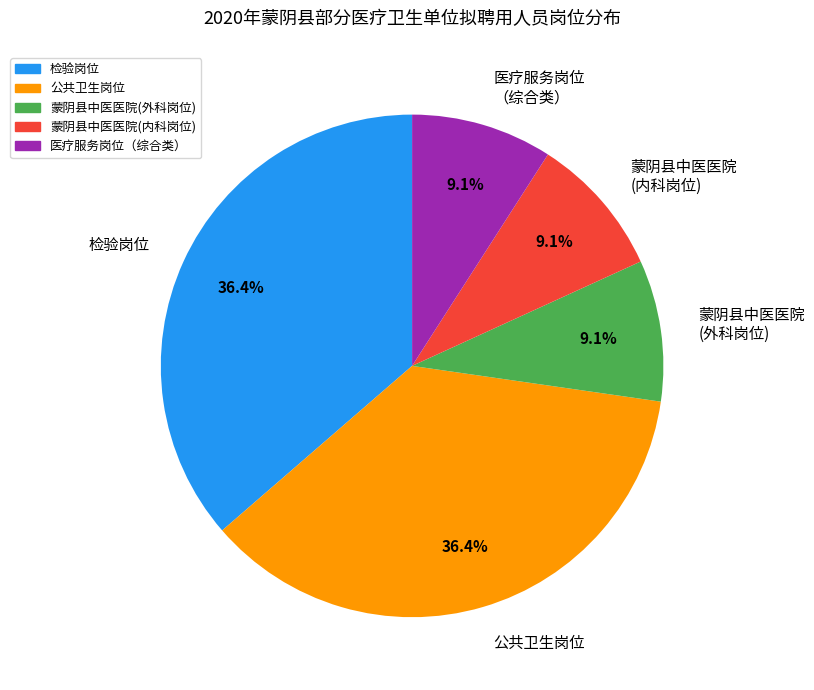

What percentage is NOT represented by 公共卫生岗位?

63.6%